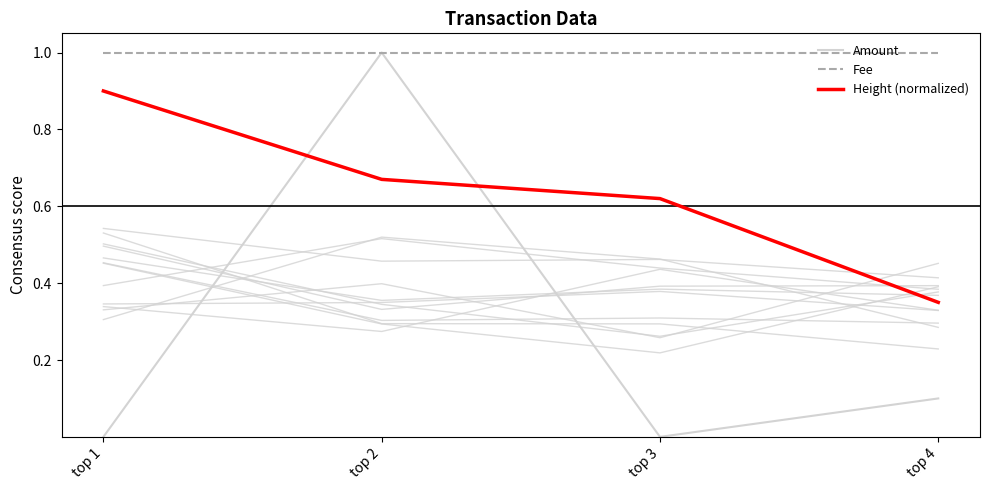

At which category does the chart reach its minimum across all series?

top 1